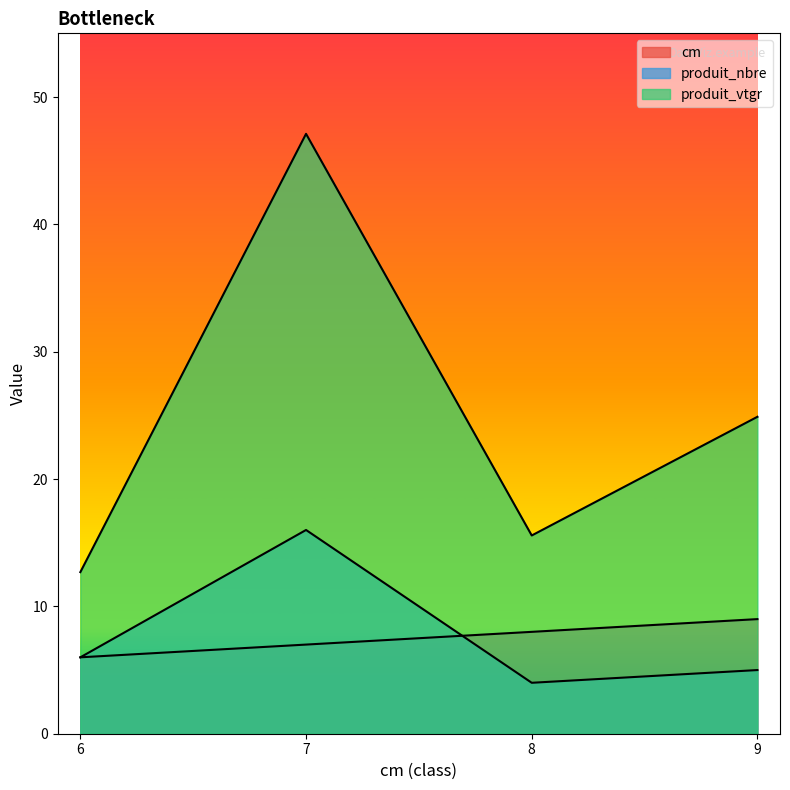

Between 9 and 6, which is larger?

9